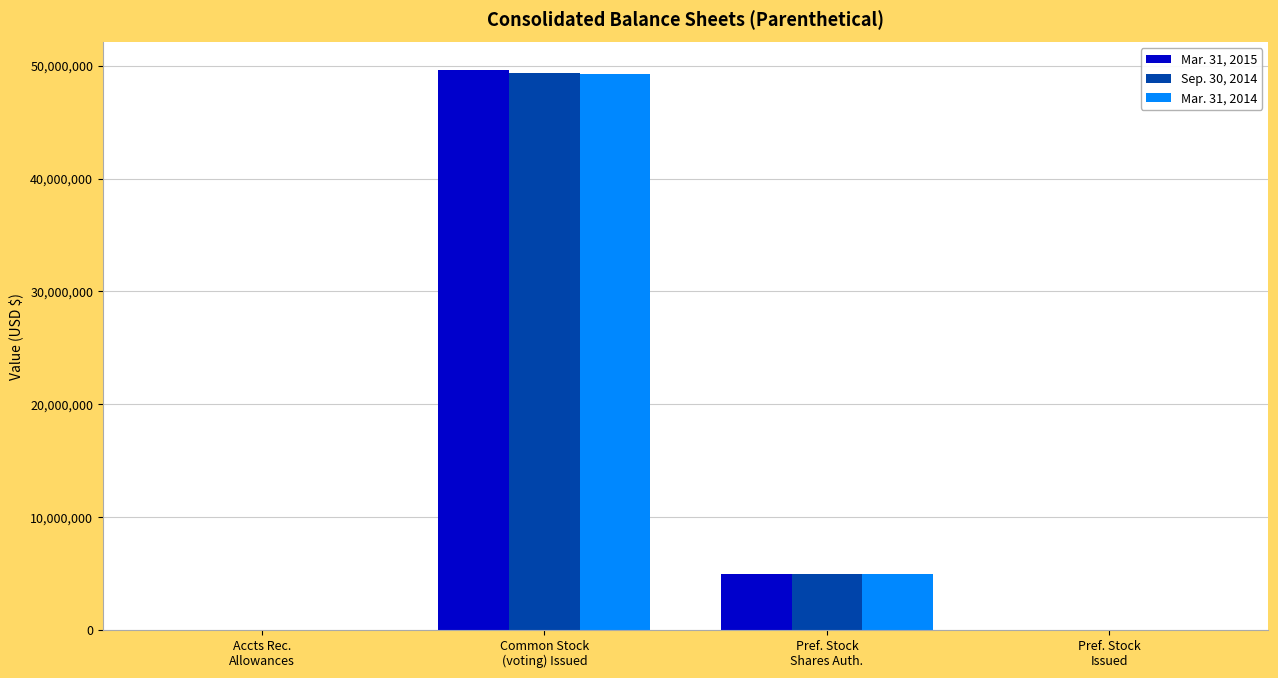

What is the sum of all Mar. 31, 2015 values?

54616280